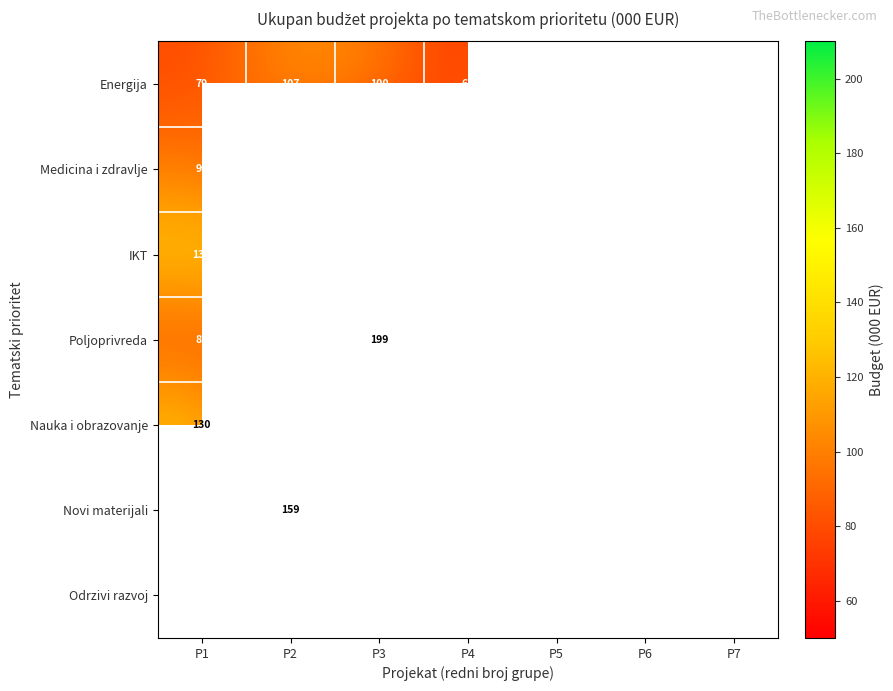

Is the value of Energija at P1 greater than the value of Novi materijali at P3?

No